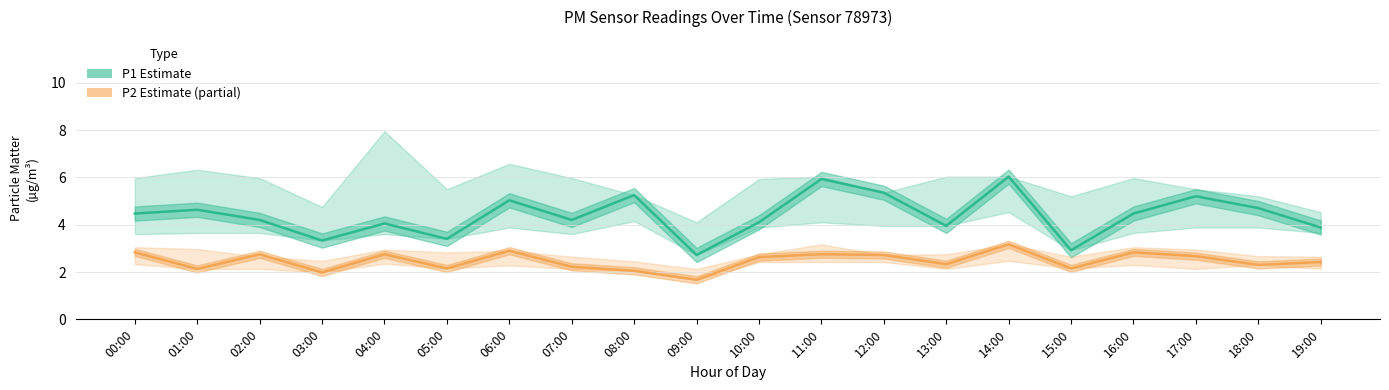

Does the chart have visible grid lines?

Yes